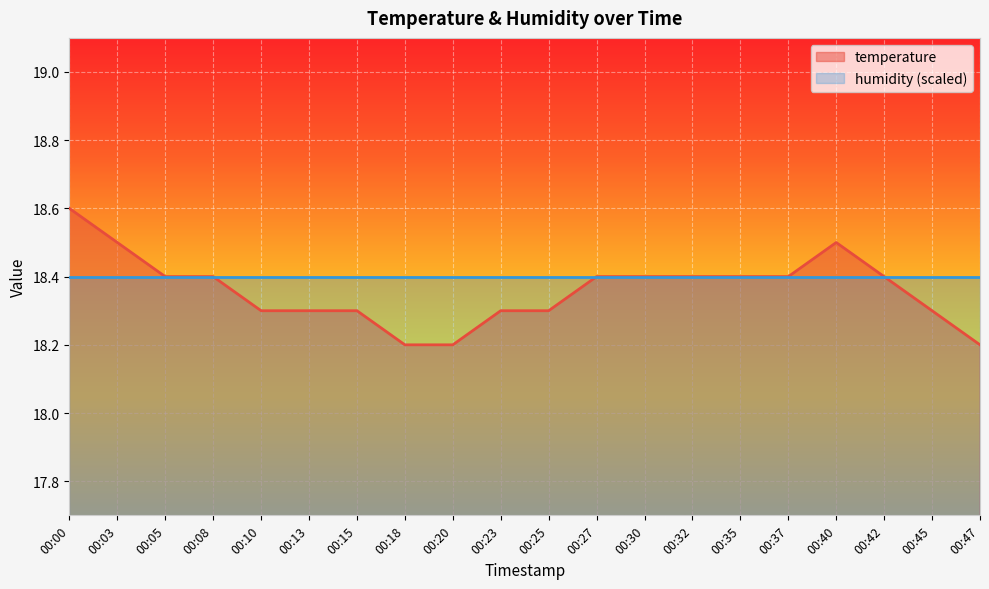

How many distinct data groups are displayed?

2